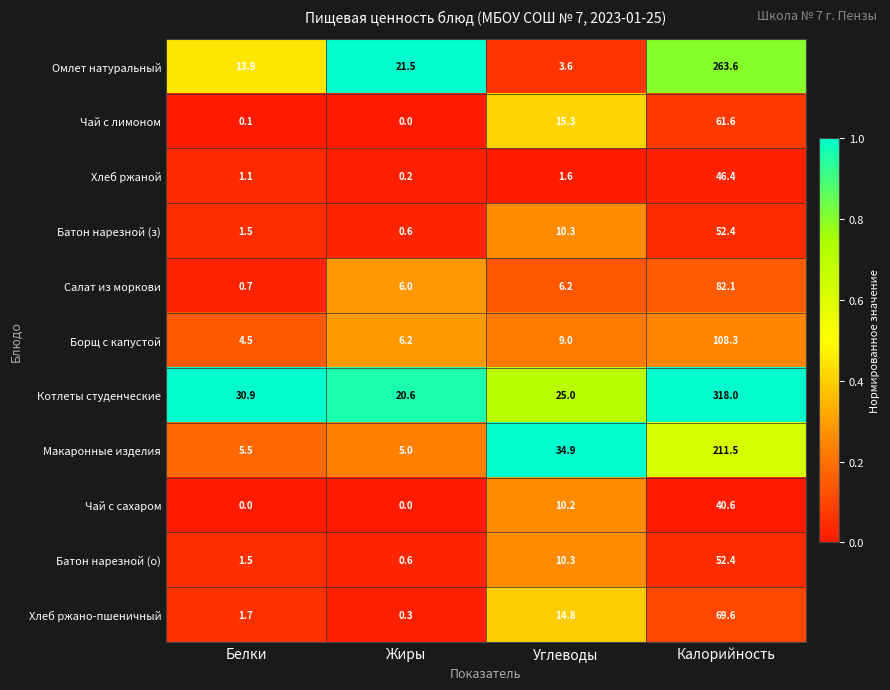

What value does the Котлеты студенческие series have at Калорийность?

318.0